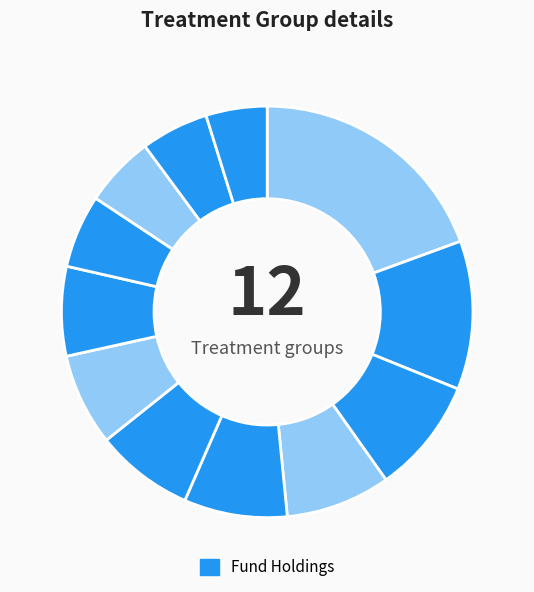

How many segments does this pie chart have?

12